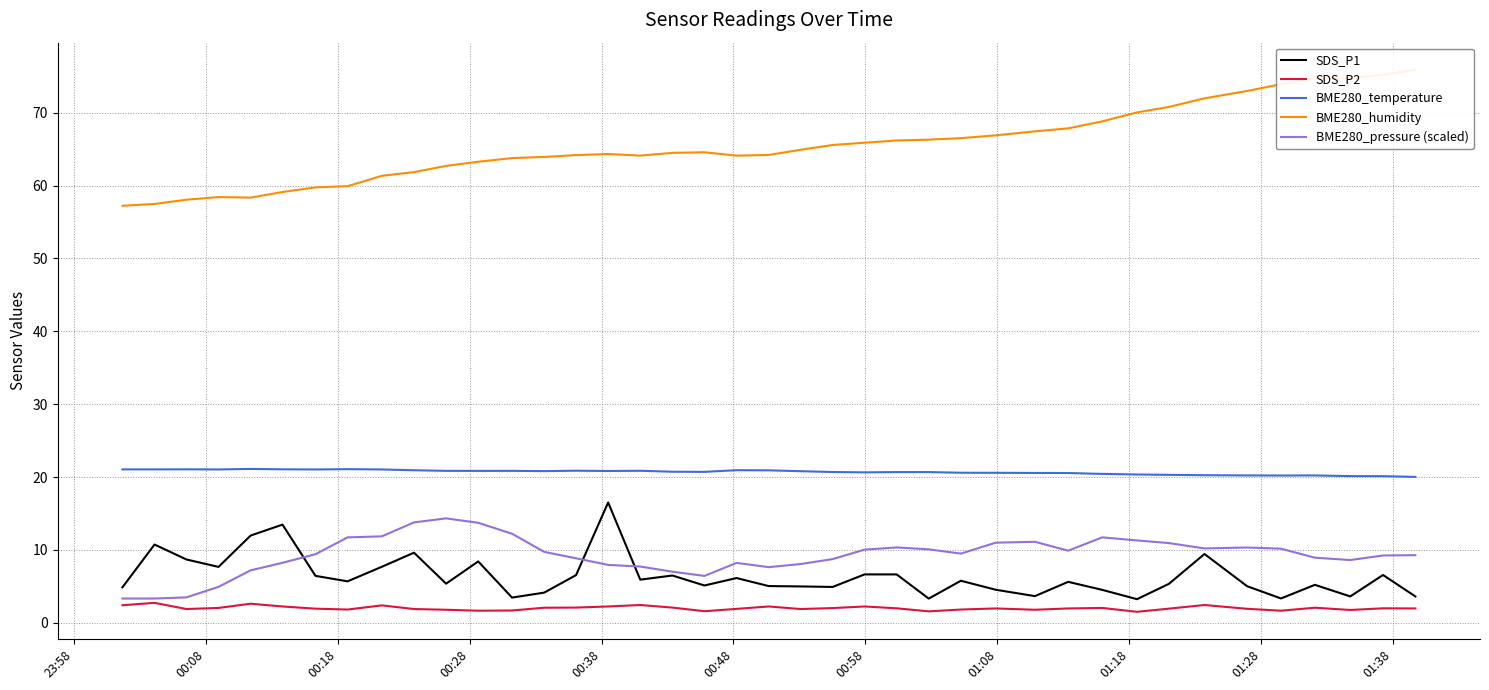

True or false: BME280_temperature and SDS_P1 cross at least once.

False